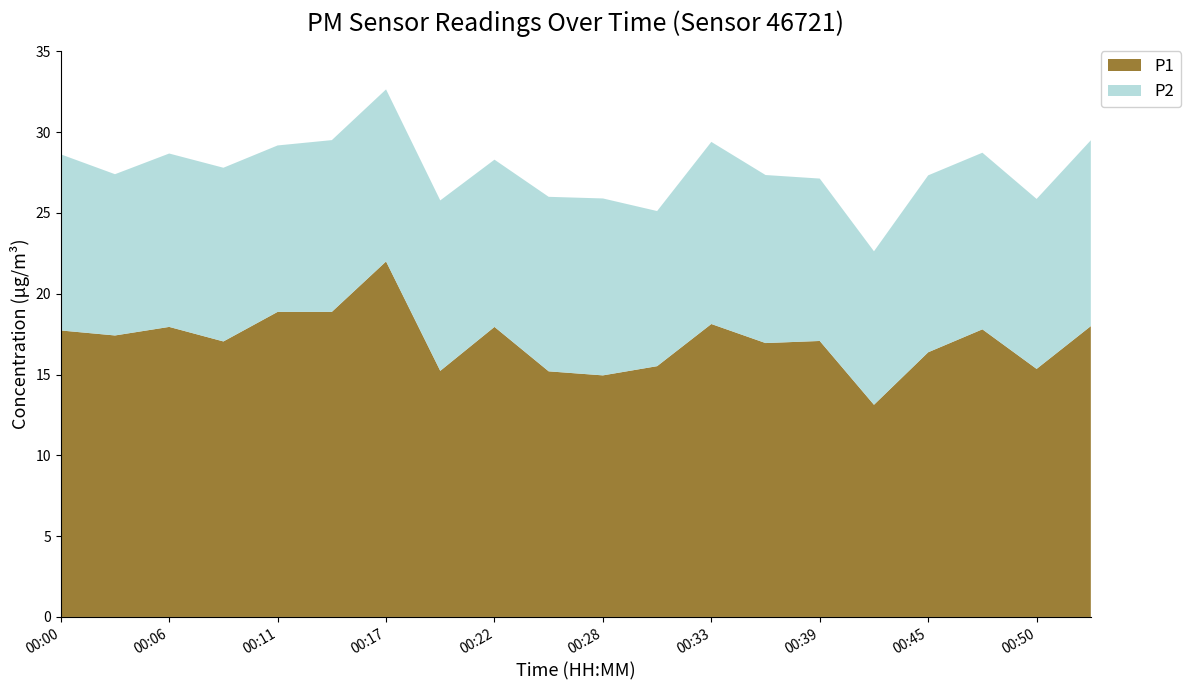

Reading left to right, list all the values displayed in this chart.

P1: 00:00=17.7	00:03=17.4	00:06=17.9	00:08=17.1	00:11=18.9	00:14=18.9	00:17=22.0	00:20=15.2	00:22=17.9	00:25=15.2	00:28=14.9	00:31=15.5	00:33=18.1	00:36=16.9	00:39=17.1	00:42=13.1	00:45=16.4	00:47=17.8	00:50=15.3	00:53=18.0
P2: 00:00=10.9	00:03=10.0	00:06=10.7	00:08=10.8	00:11=10.3	00:14=10.6	00:17=10.7	00:20=10.6	00:22=10.3	00:25=10.8	00:28=10.9	00:31=9.6	00:33=11.3	00:36=10.4	00:39=10.1	00:42=9.5	00:45=10.9	00:47=10.9	00:50=10.5	00:53=11.5